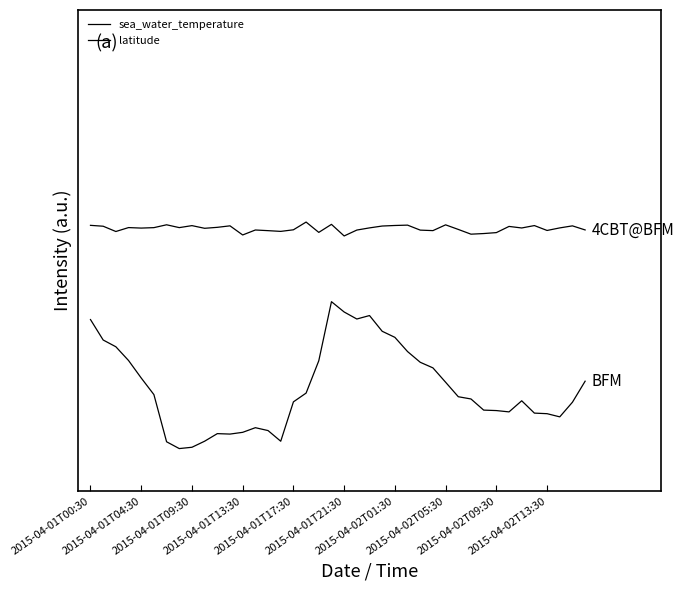

What is the average value of the latitude series?

1.5